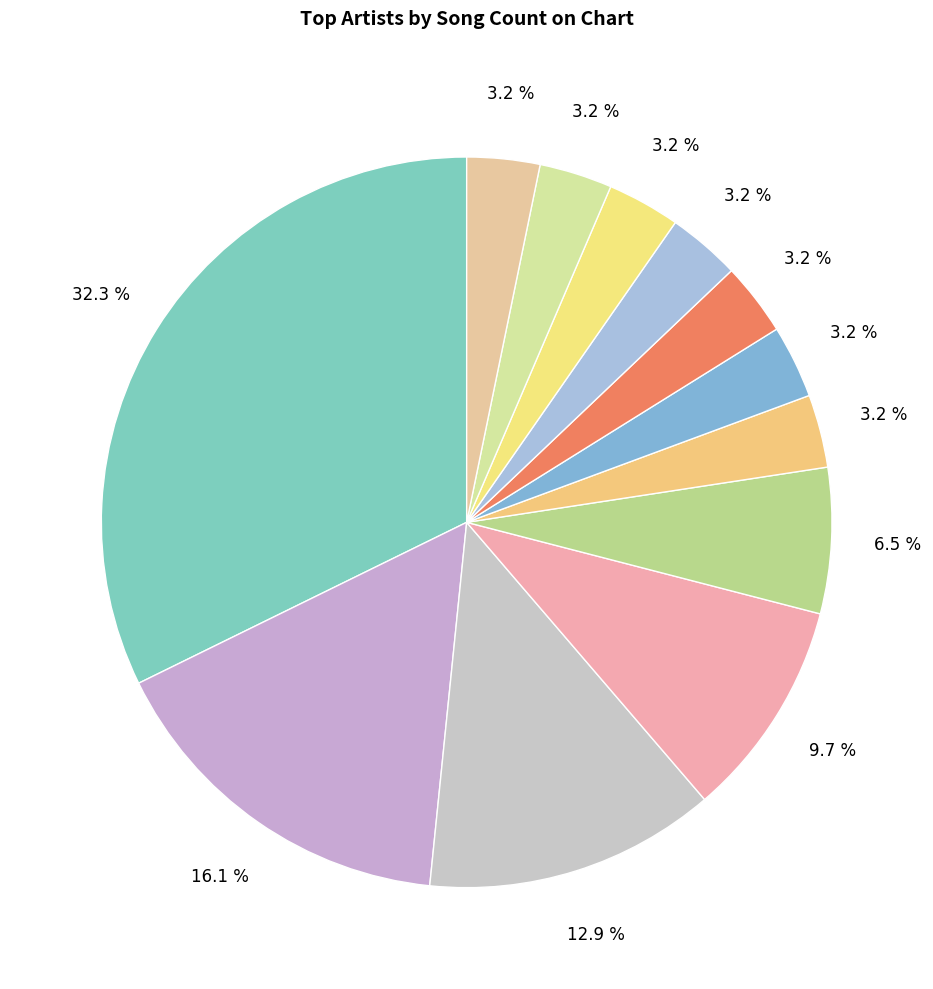

Count the number of slices in the pie.

12